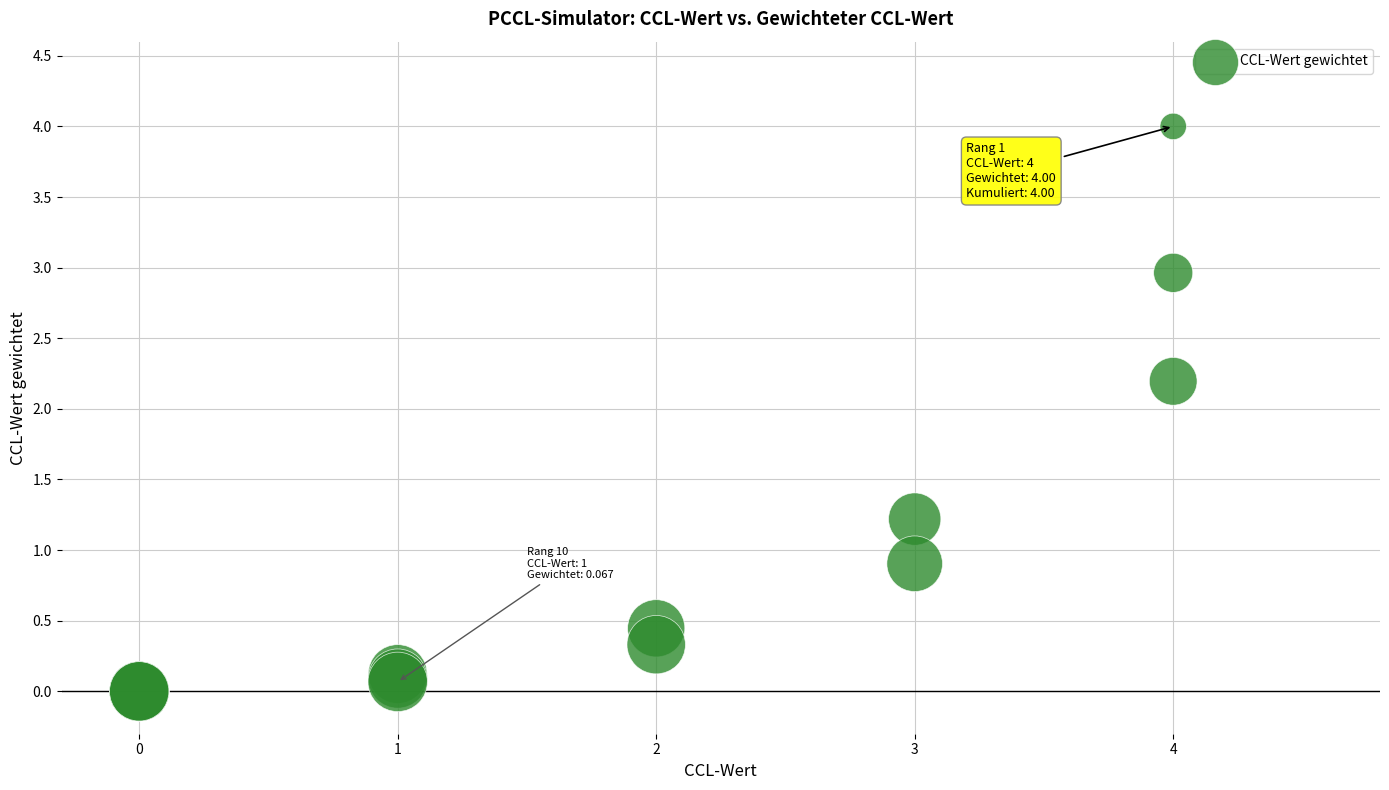

What Y value in the scatter plot is closest to 2?

2.2